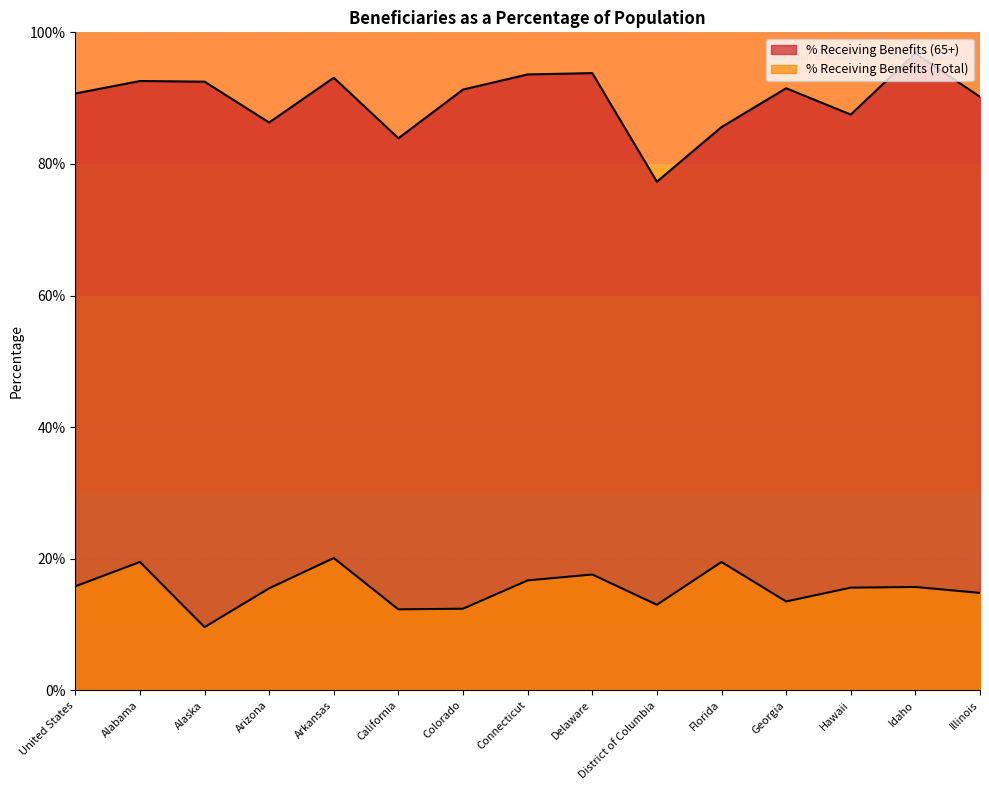

What is the smallest value displayed?

9.6